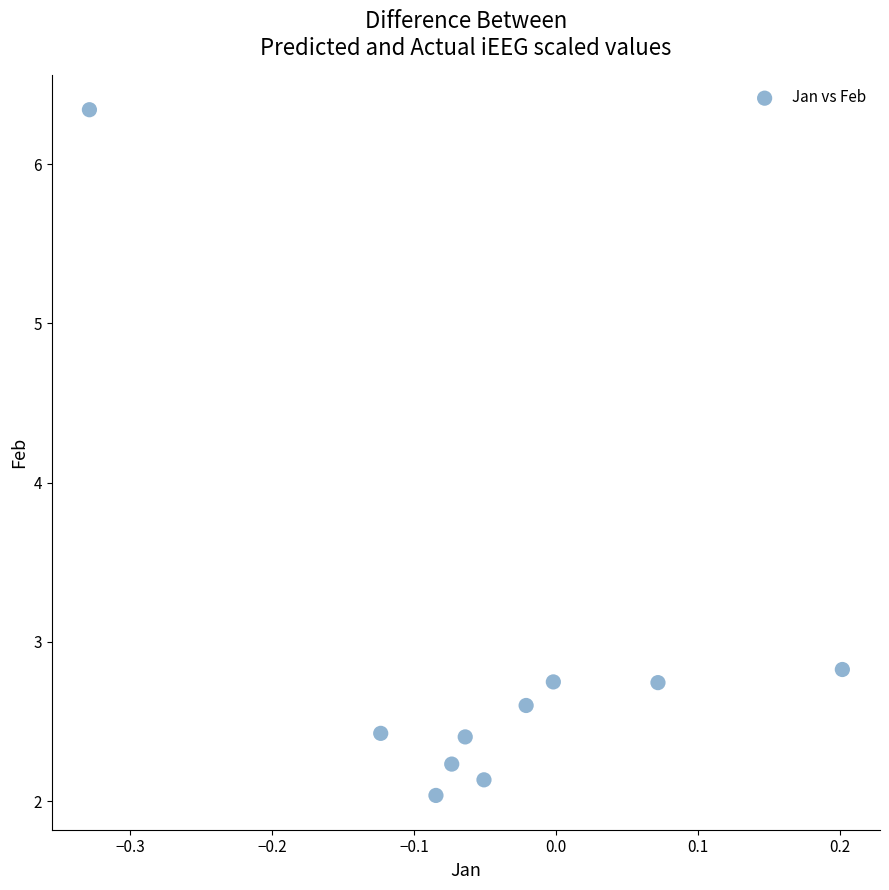

What Y value in the scatter plot is closest to 4?

2.8